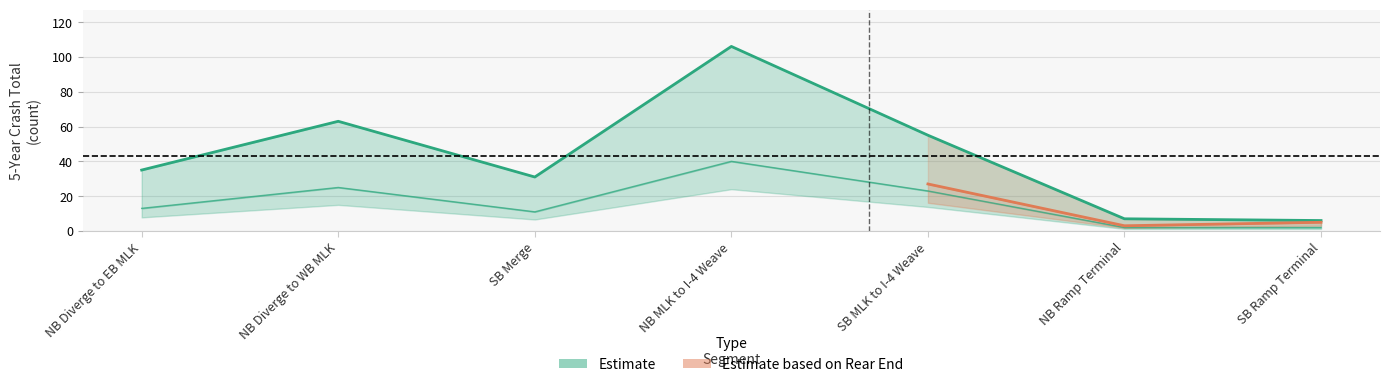

Is this an area chart (filled region under the line)?

No